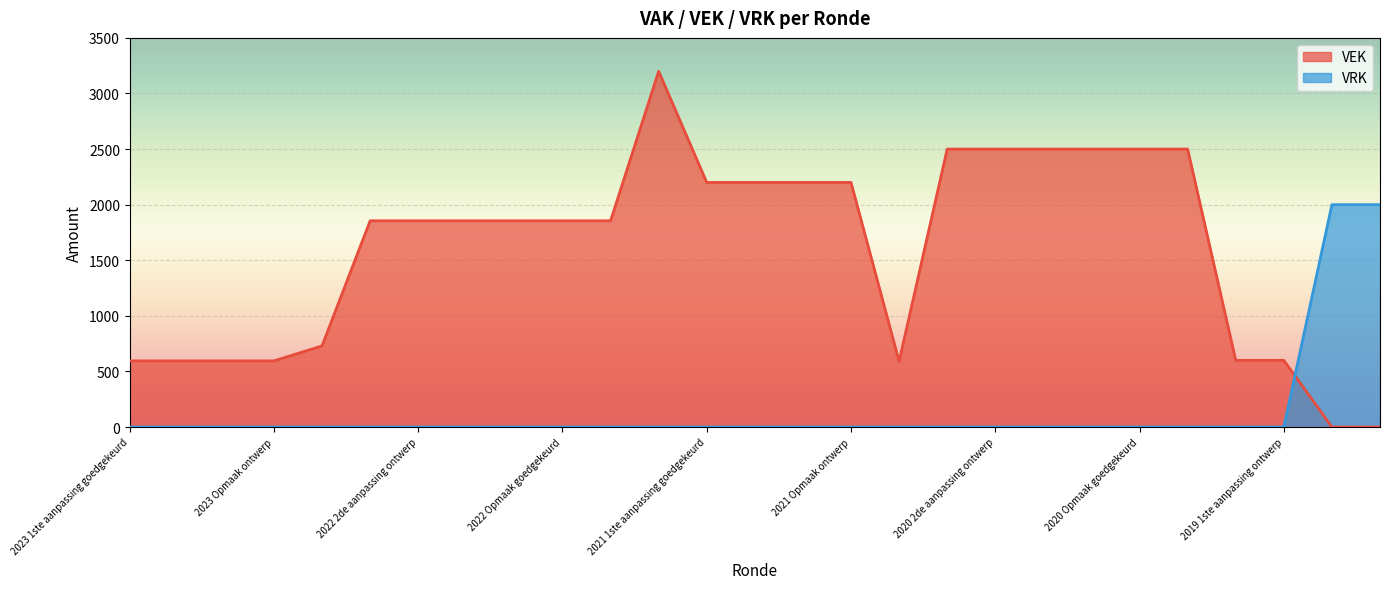

Between 2022 2de aanpassing ontwerp and 2021 Opmaak ontwerp, which is larger?

2021 Opmaak ontwerp